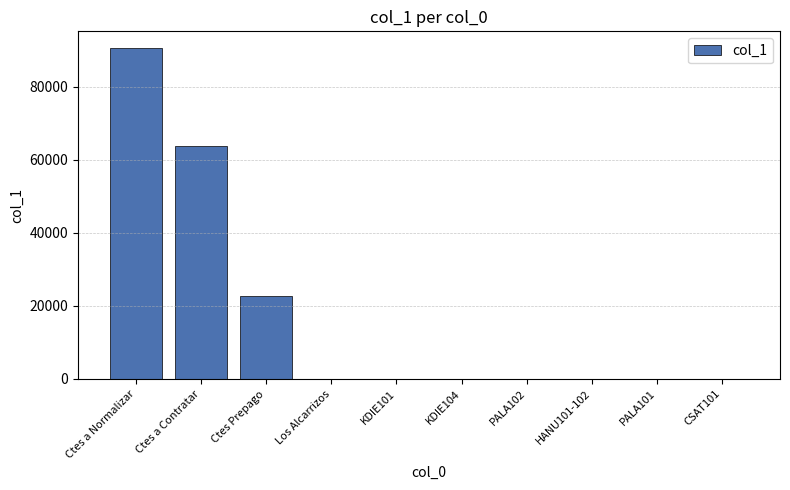

What is the maximum value shown in the chart?

90632.4